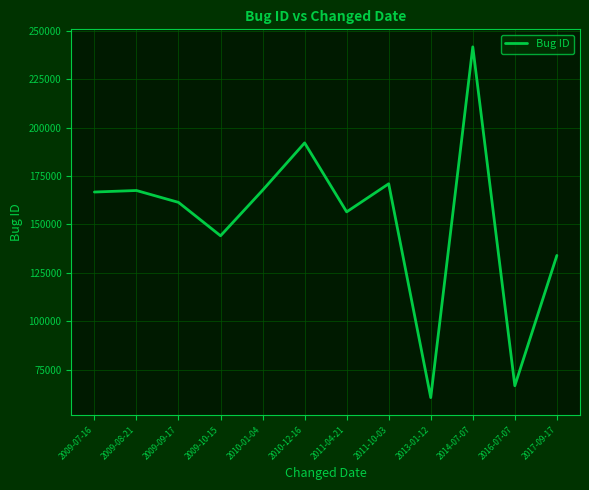

How many values are below 166714?

6